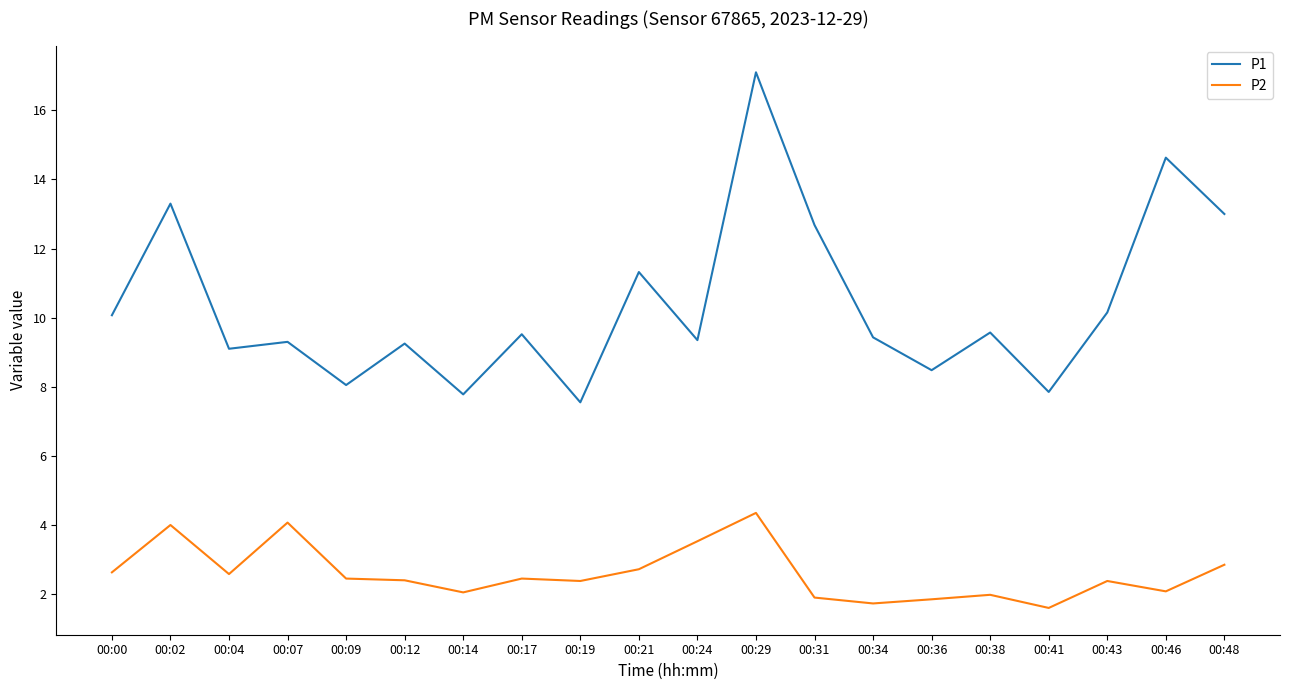

What is the smallest value displayed?

1.6